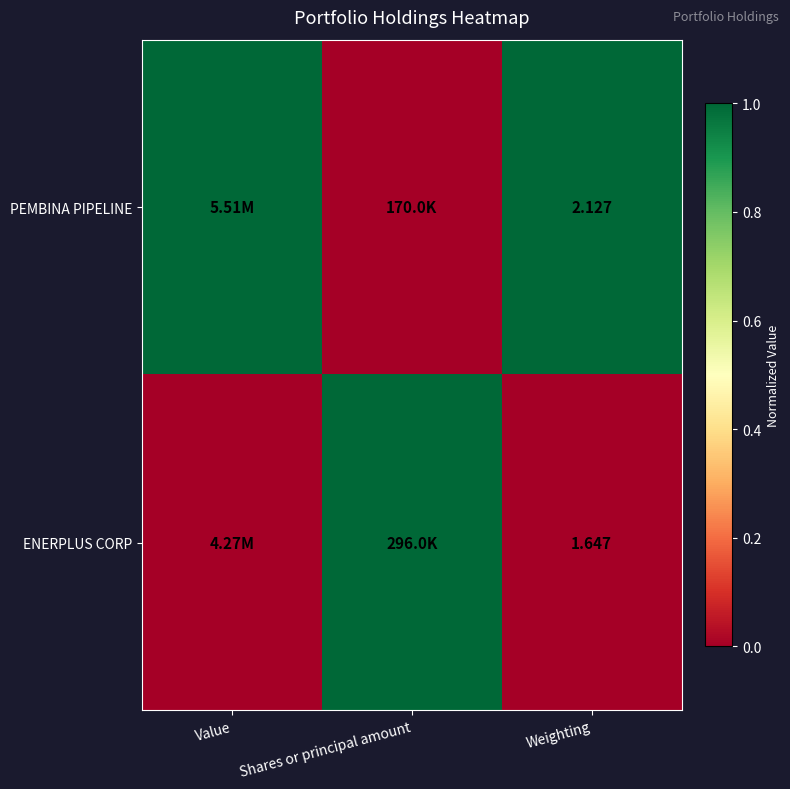

List the series in order of their overall mean, lowest first.

ENERPLUS CORP, PEMBINA PIPELINE